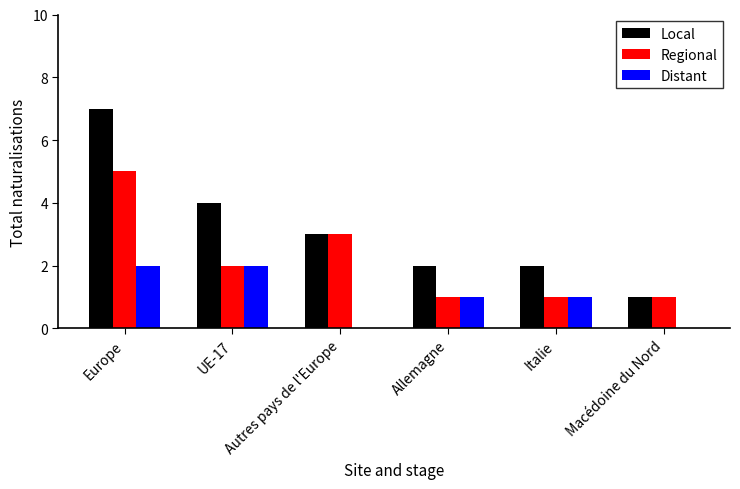

What is the maximum value for Distant?

2